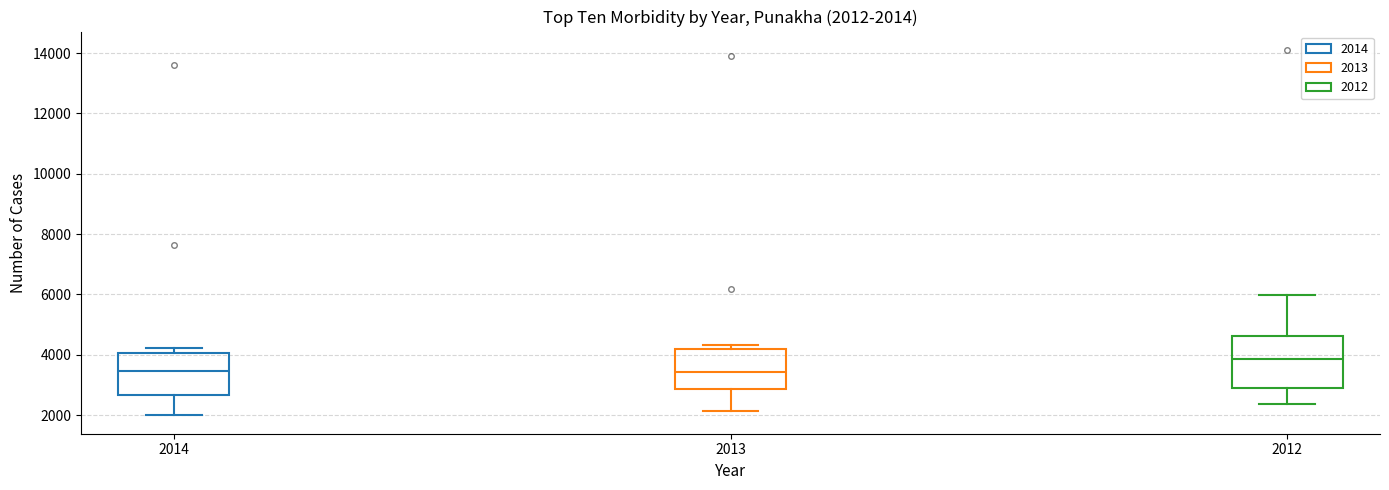

Comparing the boxes themselves (not the whiskers), which one is the tallest?

2012